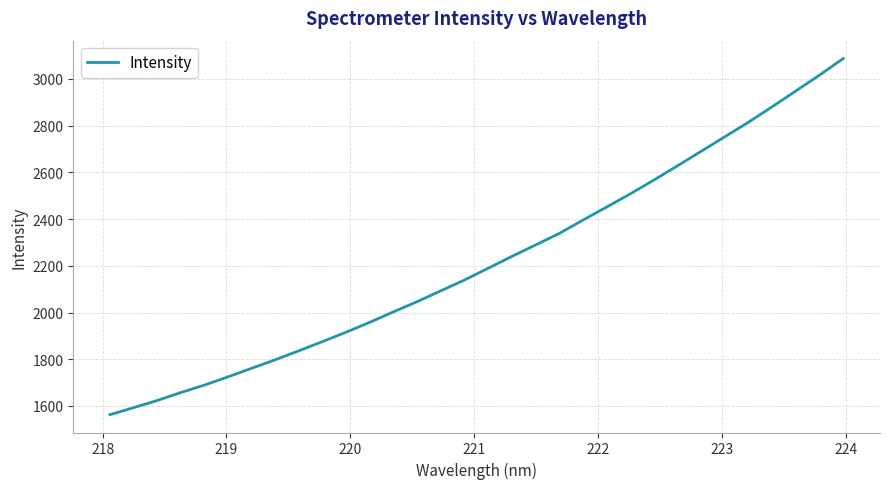

How many values are below 2190?

16